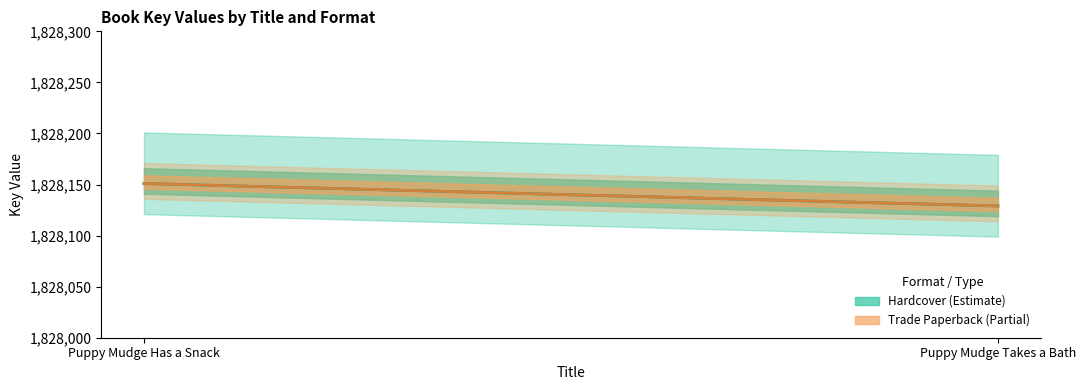

The Hardcover series shows 1828151 at Puppy Mudge Has a Snack. True or false?

True